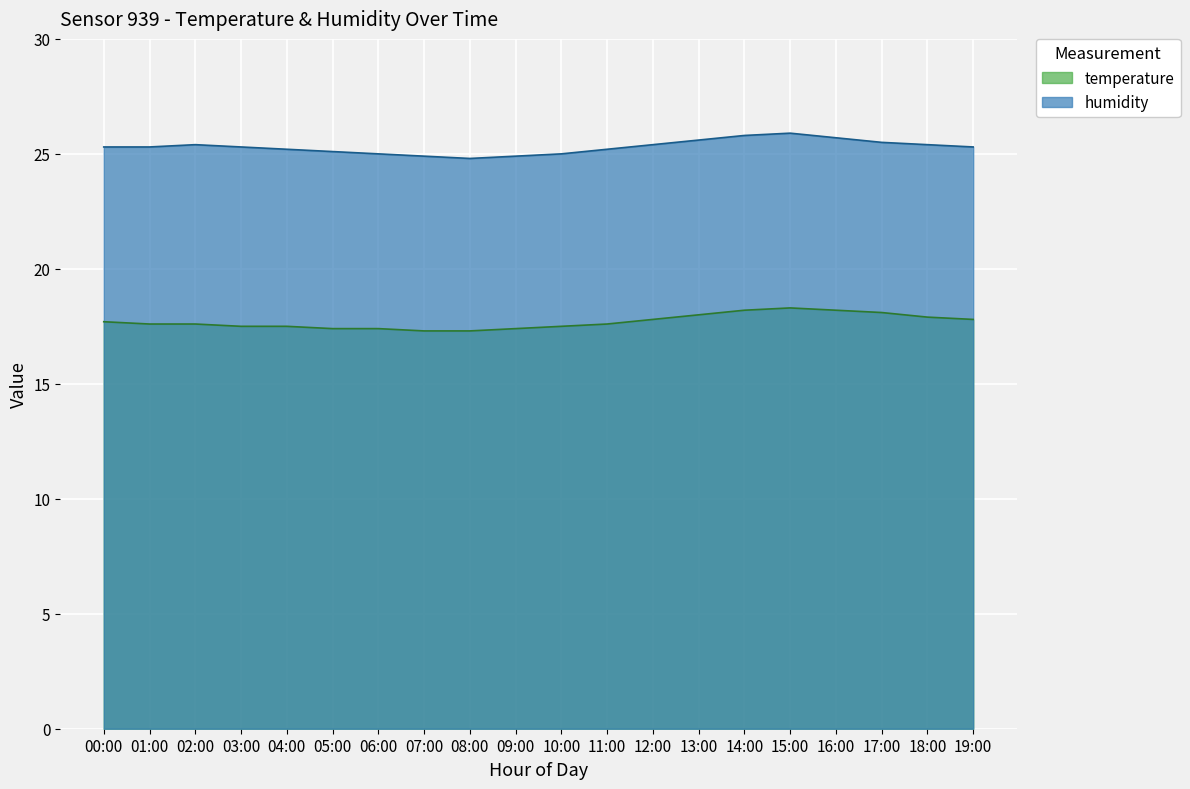

Reading left to right, what are all the values shown in this chart?

temperature: 17.7	17.6	17.6	17.5	17.5	17.4	17.4	17.3	17.3	17.4	17.5	17.6	17.8	18.0	18.2	18.3	18.2	18.1	17.9	17.8
humidity: 25.3	25.3	25.4	25.3	25.2	25.1	25.0	24.9	24.8	24.9	25.0	25.2	25.4	25.6	25.8	25.9	25.7	25.5	25.4	25.3